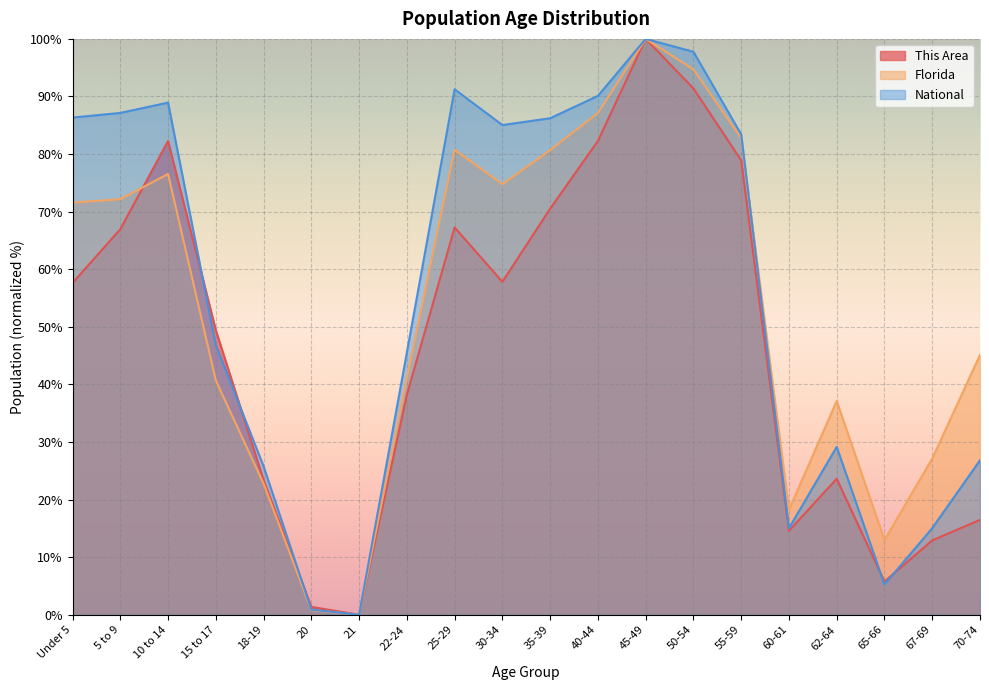

How many lines are shown in the chart?

3